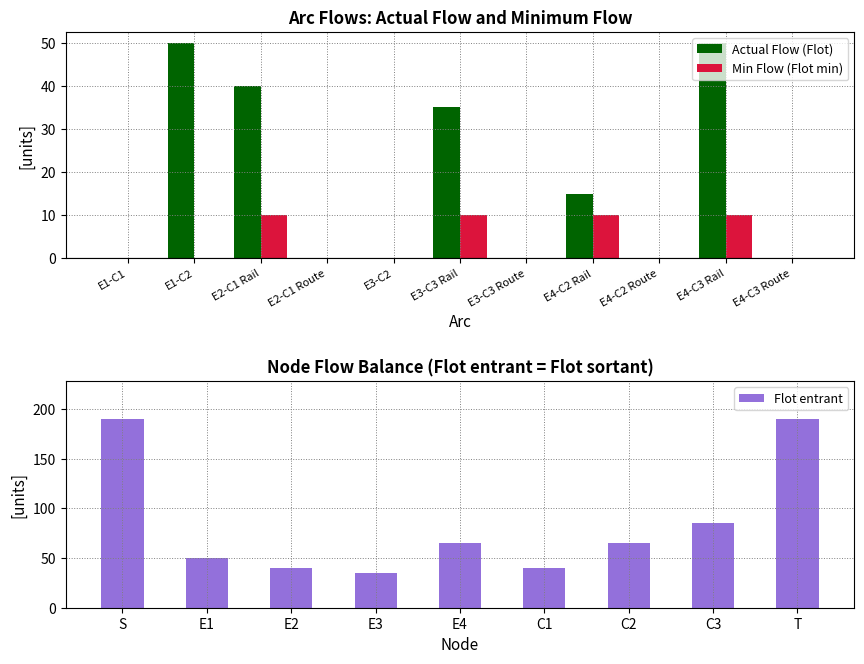

What is the difference between the highest and lowest values at E3-C3 Rail?

25